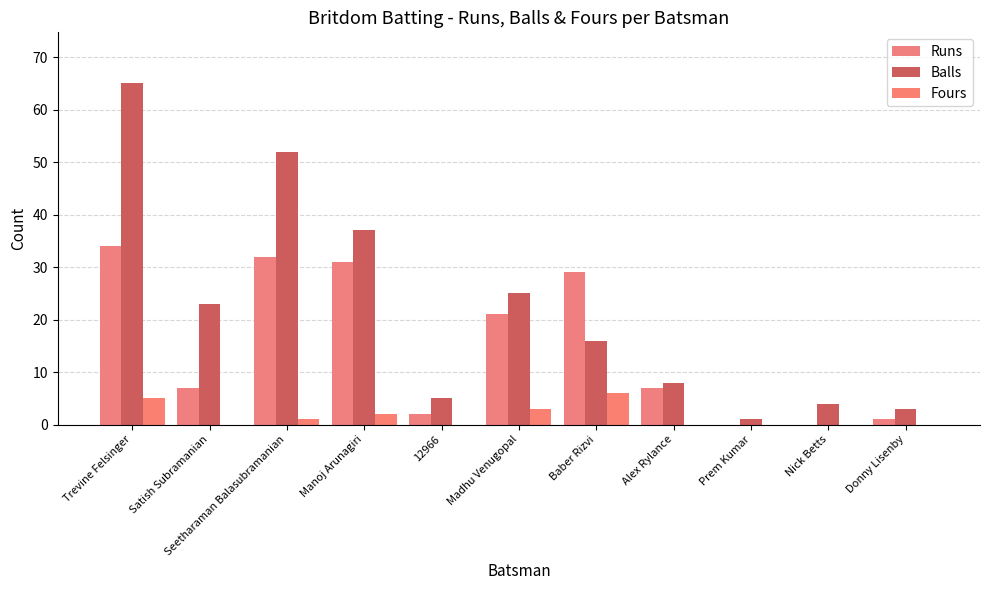

What is the label of the 9th bar from the left?

Prem Kumar